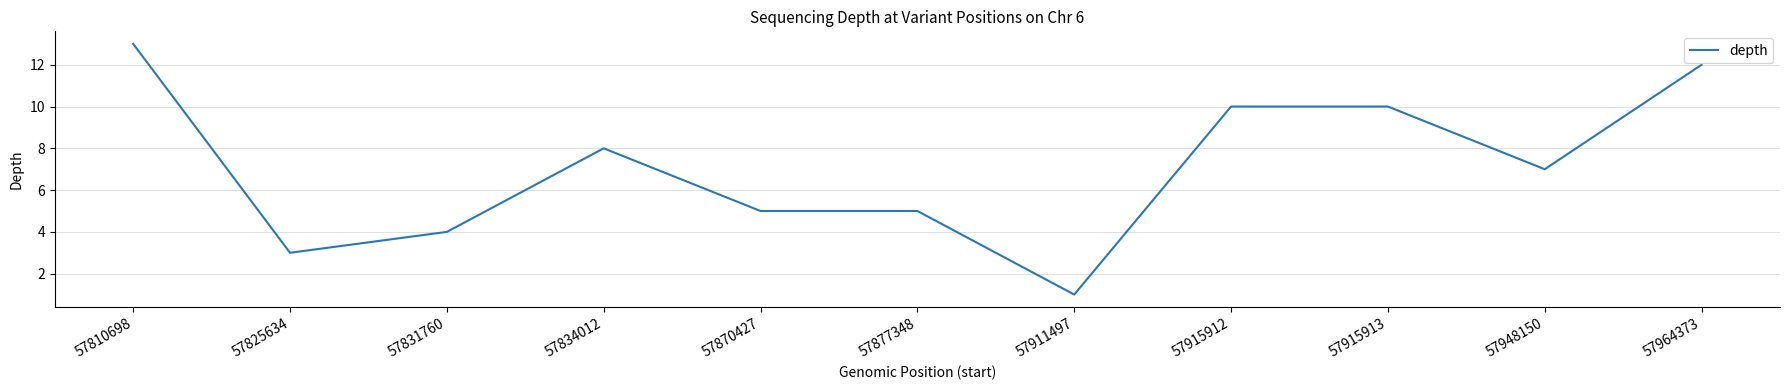

The value at 57870427 is 5. True or false?

True